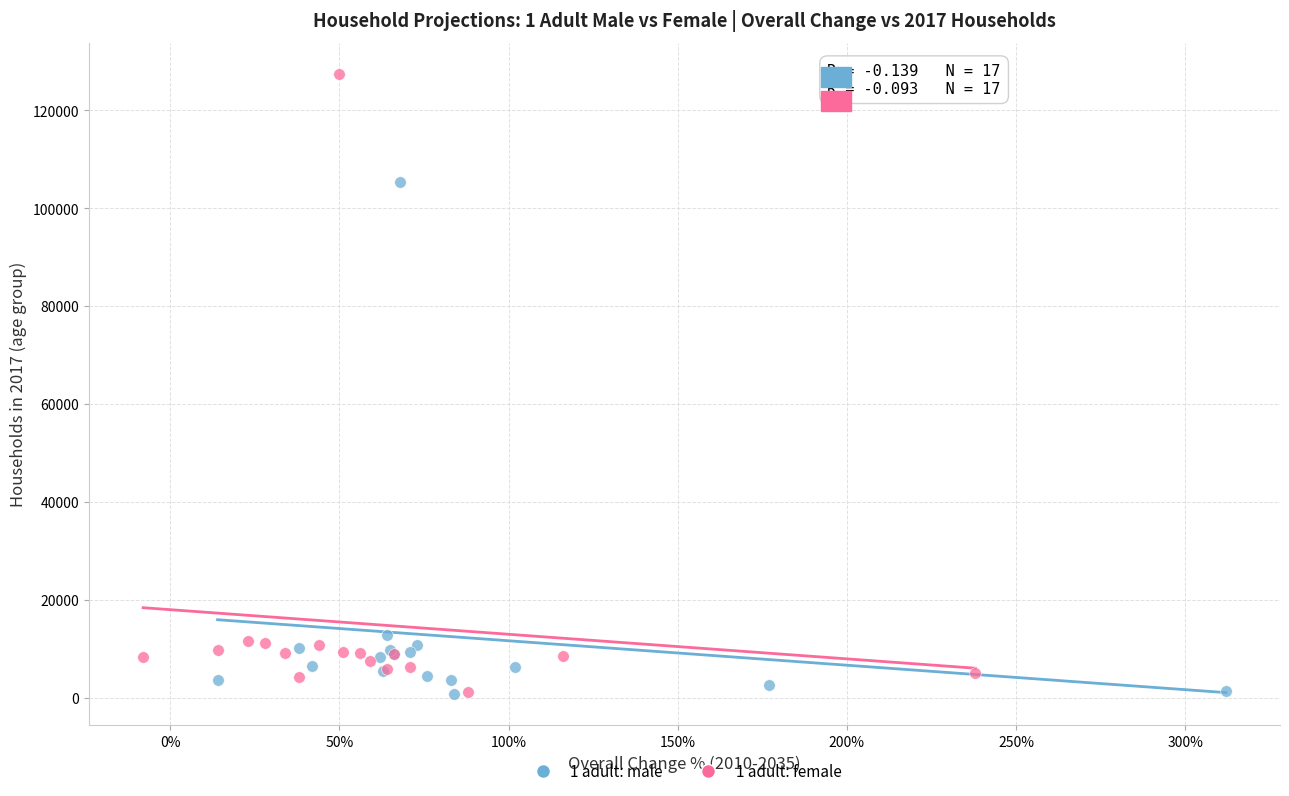

Which series has the widest spread of Y values?

1 adult: female